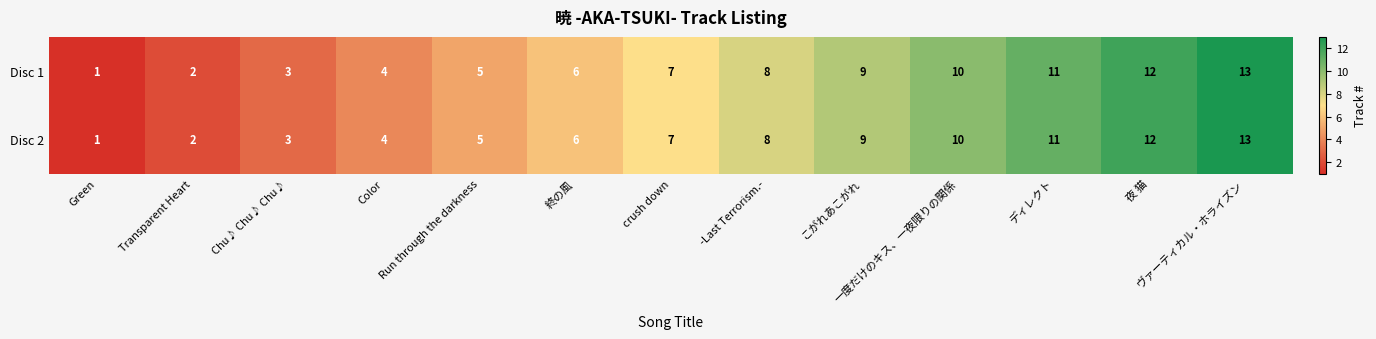

At which label is Disc 1 closest to 7?

crush down